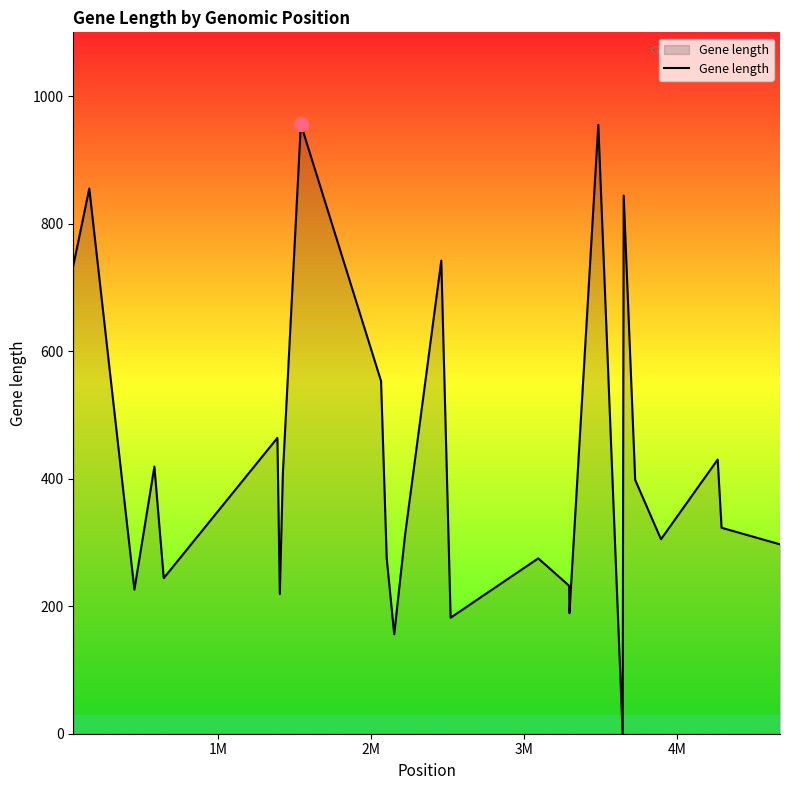

What is the difference between the maximum and minimum values?

956